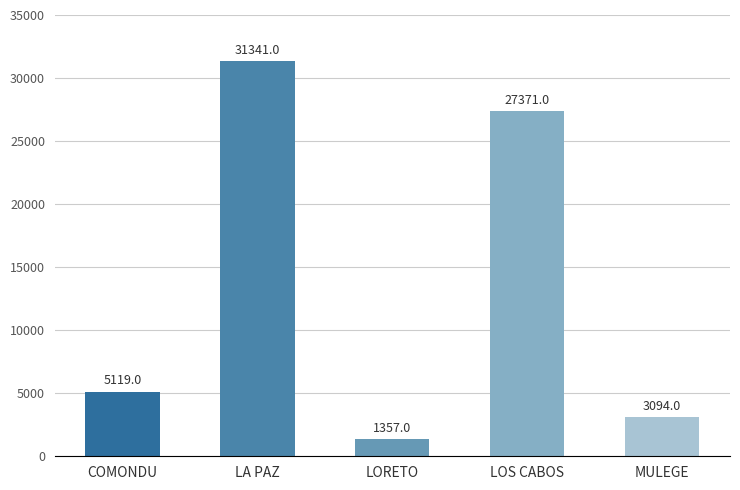

Rank the categories by value from lowest to highest.

LORETO, MULEGE, COMONDU, LOS CABOS, LA PAZ